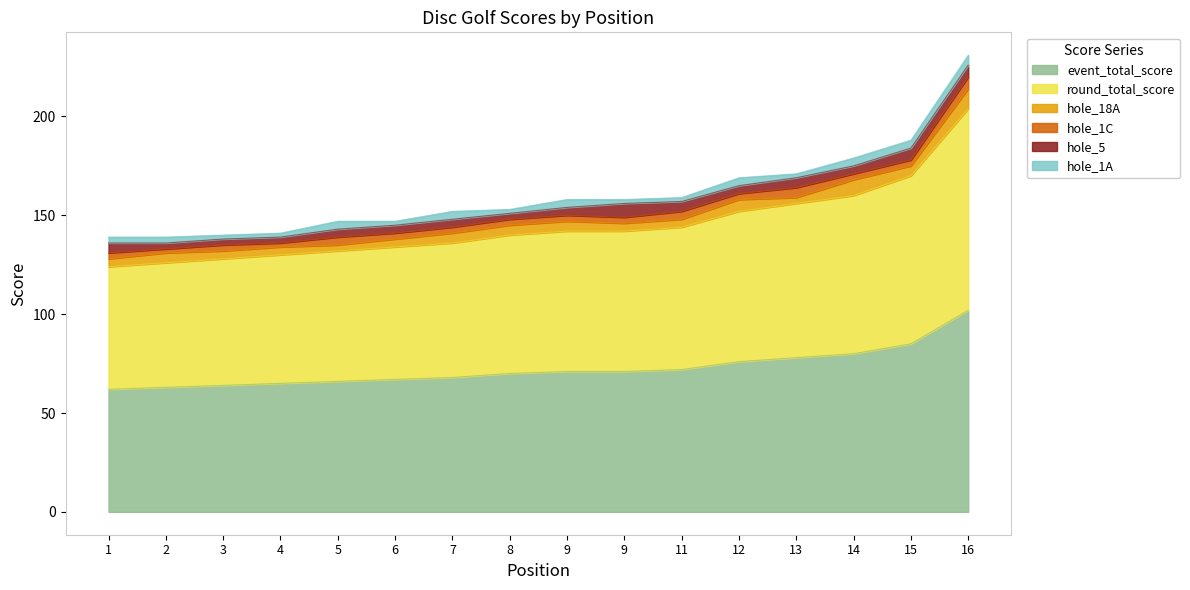

What is the value of the hole_1C point at the 8th from the left?

3